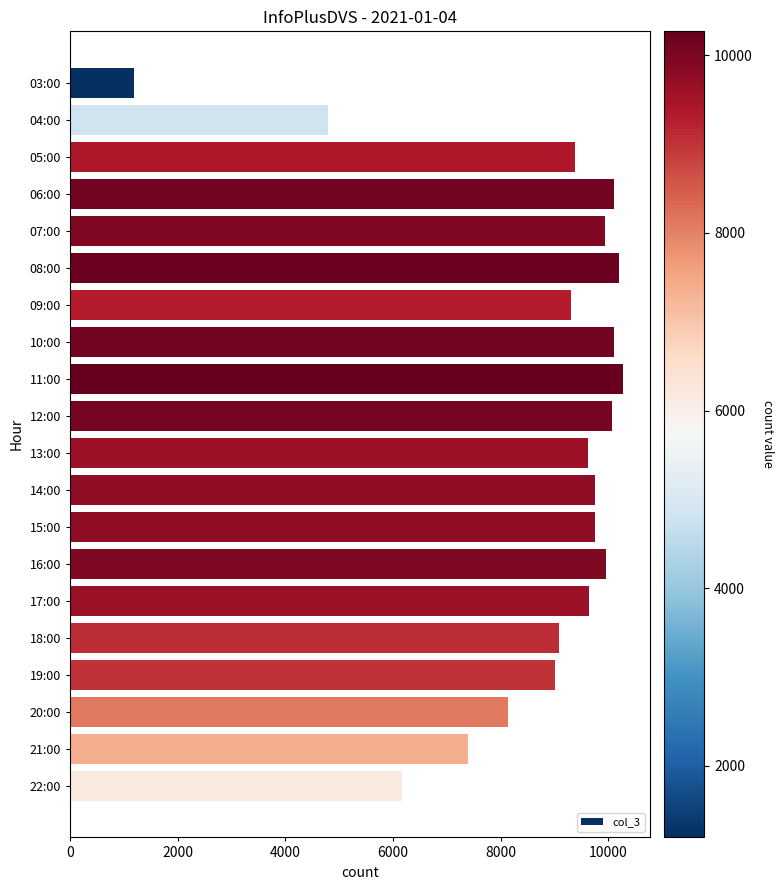

How many bars are there in total?

20